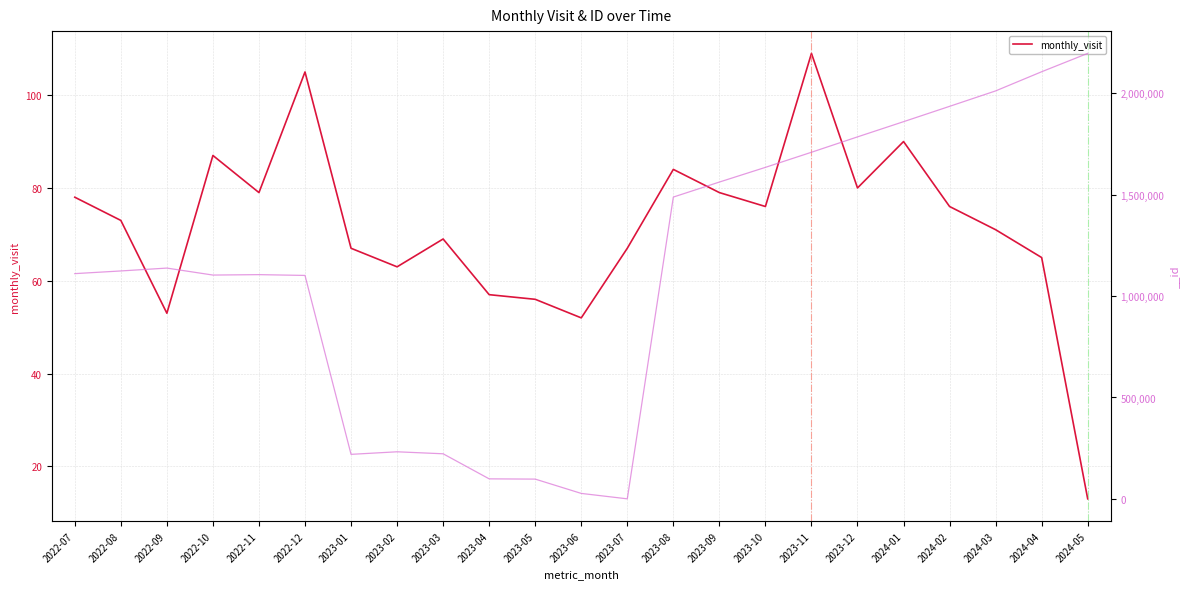

Does the chart display data point markers on the line(s)?

No